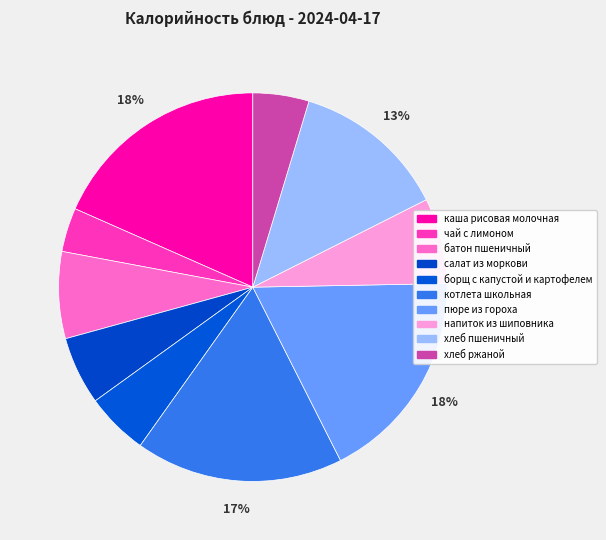

To the nearest percent, what portion does чай с лимоном represent?

4%